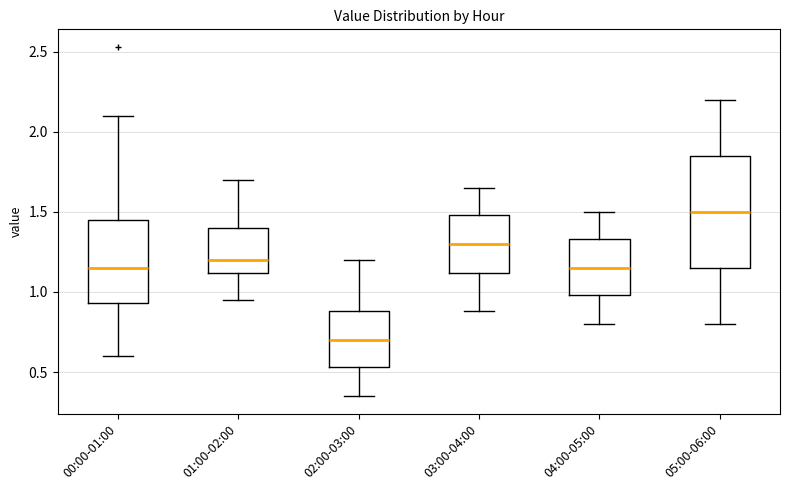

Where is the lower edge of the box for 04:00-05:00 on the y-axis? The values are not printed on the chart, so give them approximately, as read against the axis.

1.00